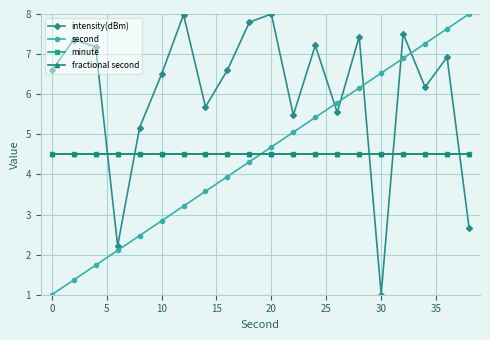

Does the chart have visible grid lines?

Yes